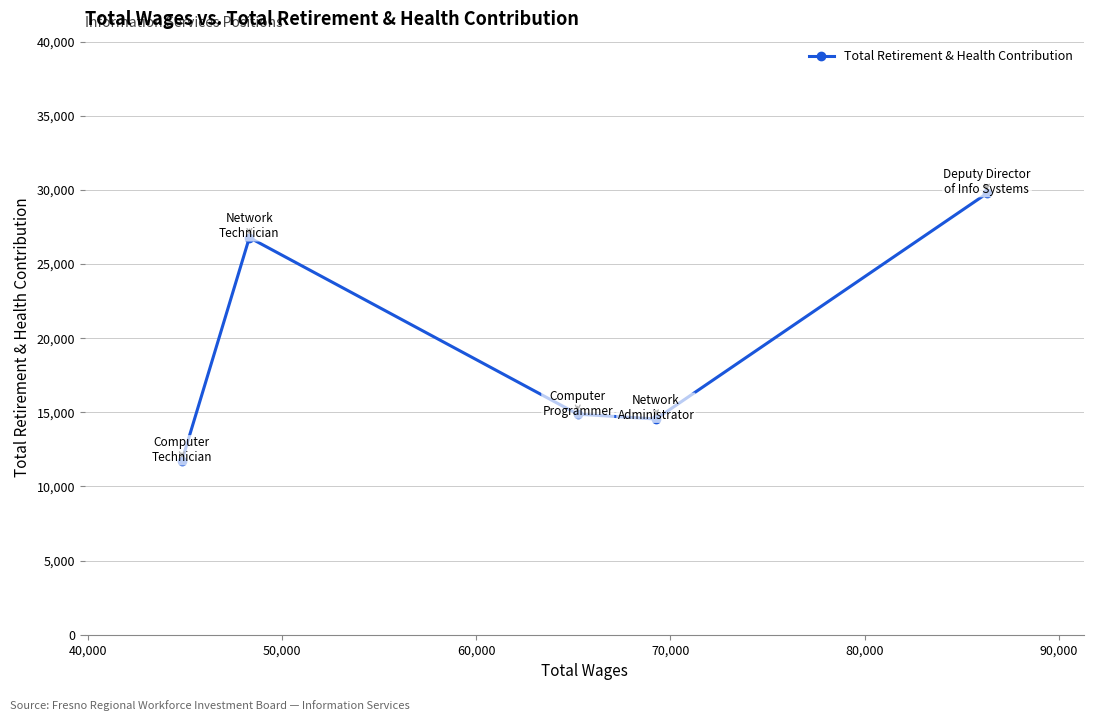

What is the difference between the maximum and minimum values?

18041